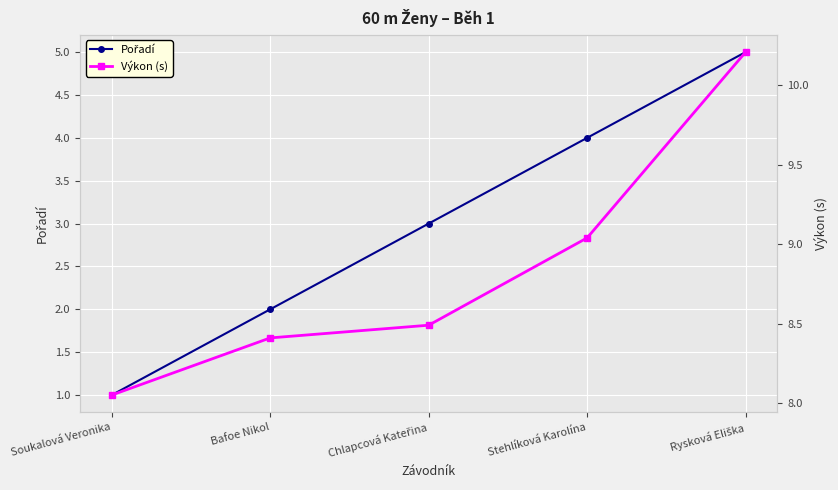

Reading left to right, transcribe all the data shown in this chart.

Pořadí: 1.0	2.0	3.0	4.0	5.0
Výkon (s): 8.1	8.4	8.5	9.0	10.2